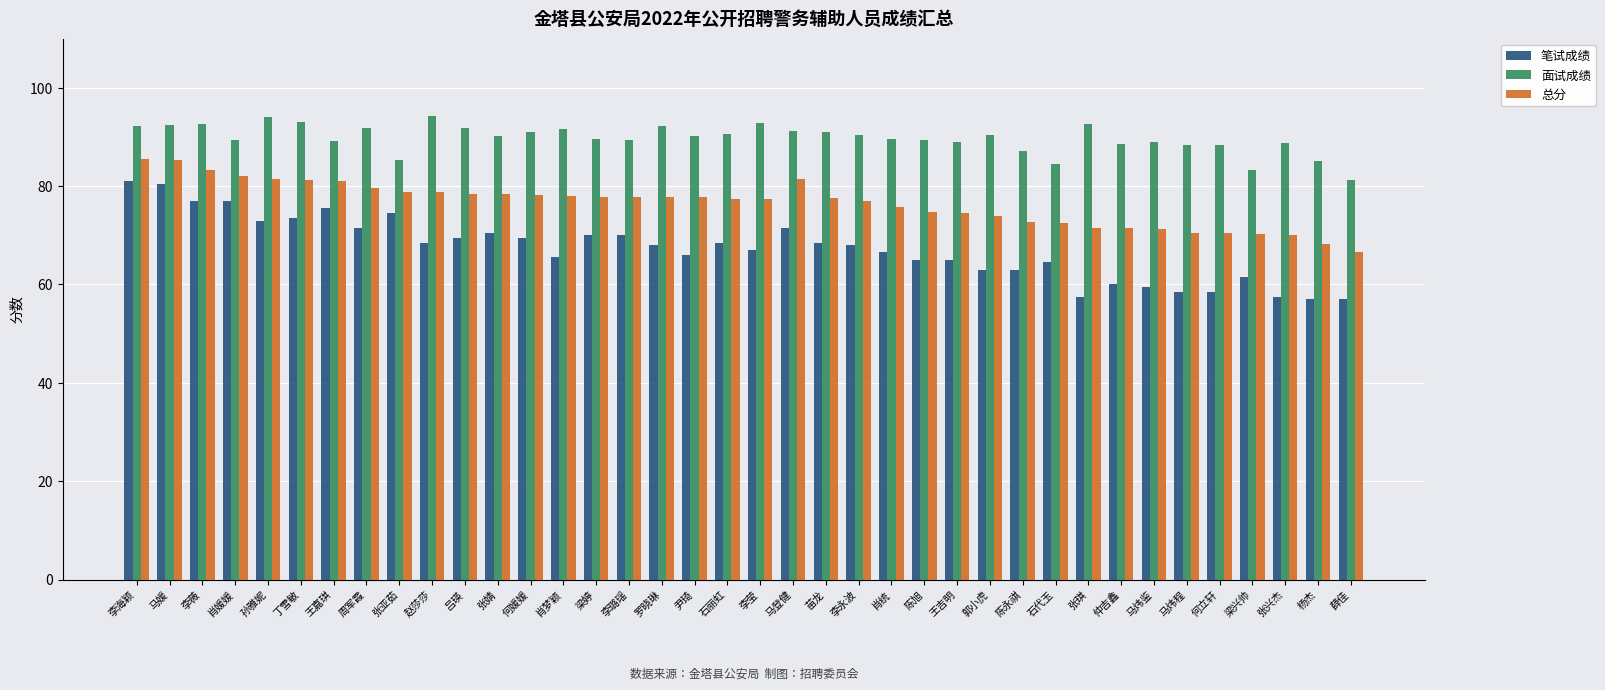

What is the difference between the 总分 values at 石丽虹 and 肖梦颖?

0.6